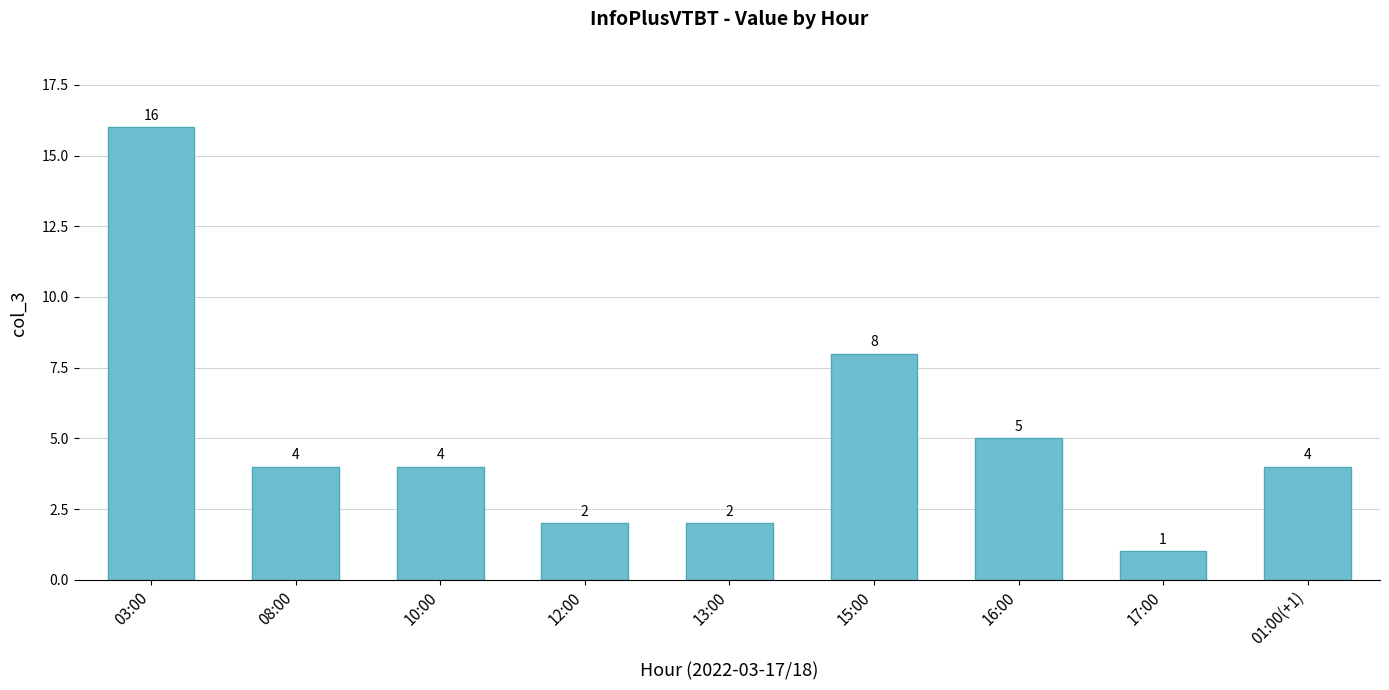

What is the change in value from 10:00 to 12:00?

-2